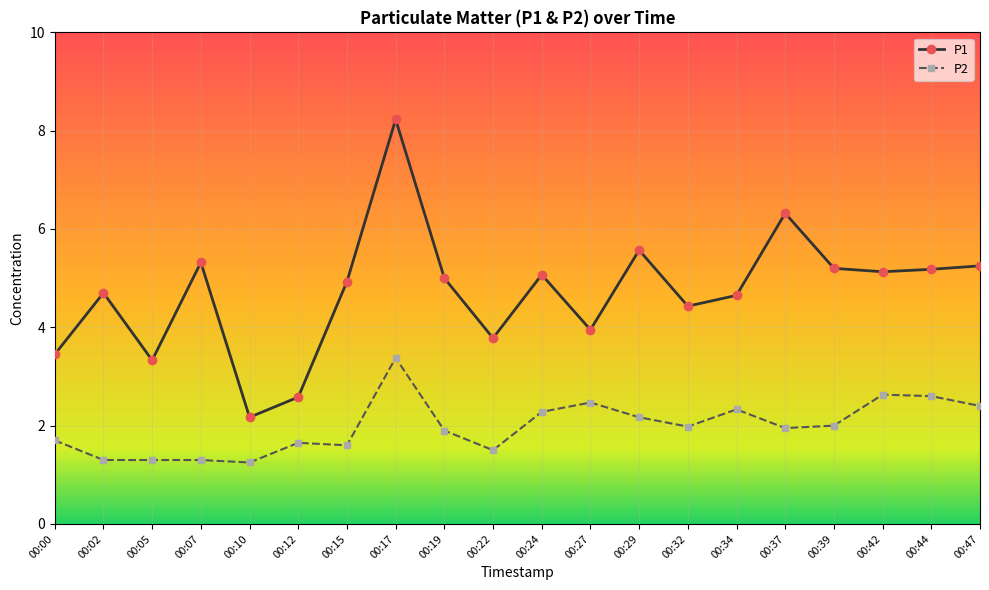

Does the chart have visible grid lines?

Yes